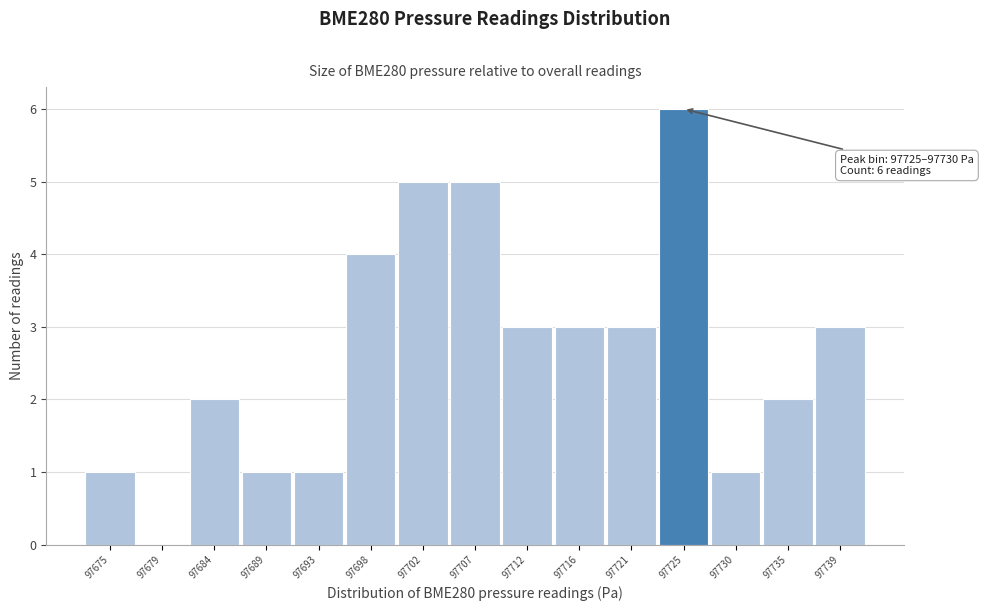

Reading left to right, transcribe all the data shown in this chart.

97675=1	97679=0	97684=2	97689=1	97693=1	97698=4	97702=5	97707=5	97712=3	97716=3	97721=3	97725=6	97730=1	97735=2	97739=3